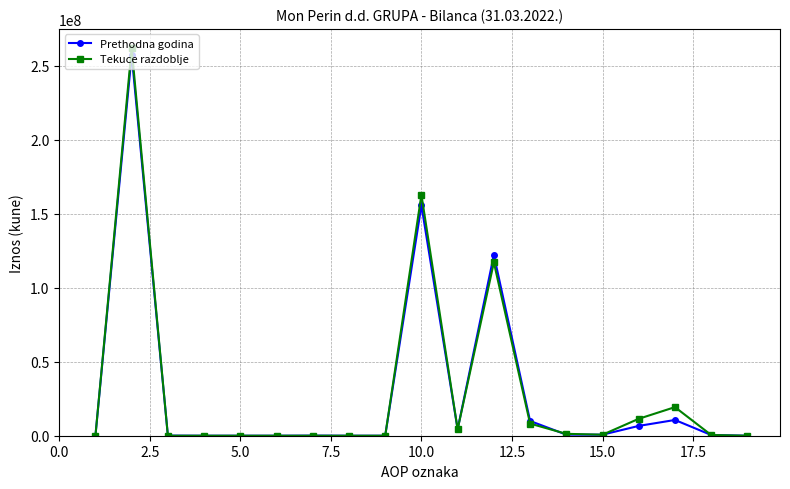

What is the highest value of the Tekuce razdoblje series?

261780392